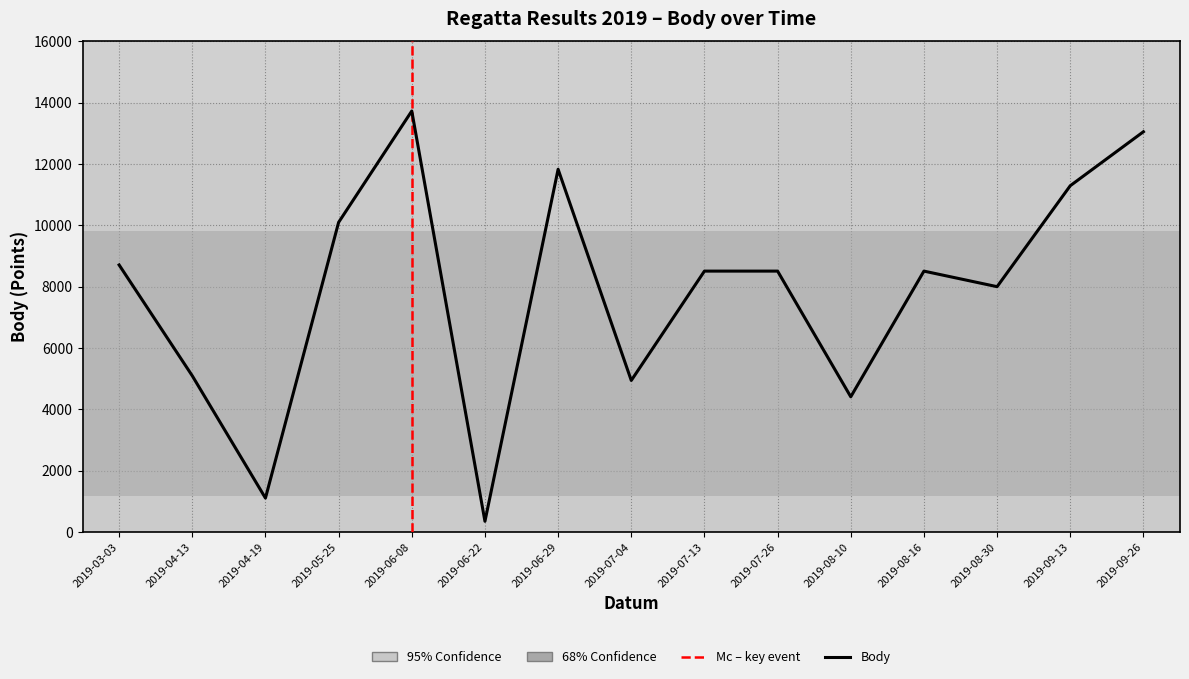

What is the difference between the maximum and minimum values?

13383